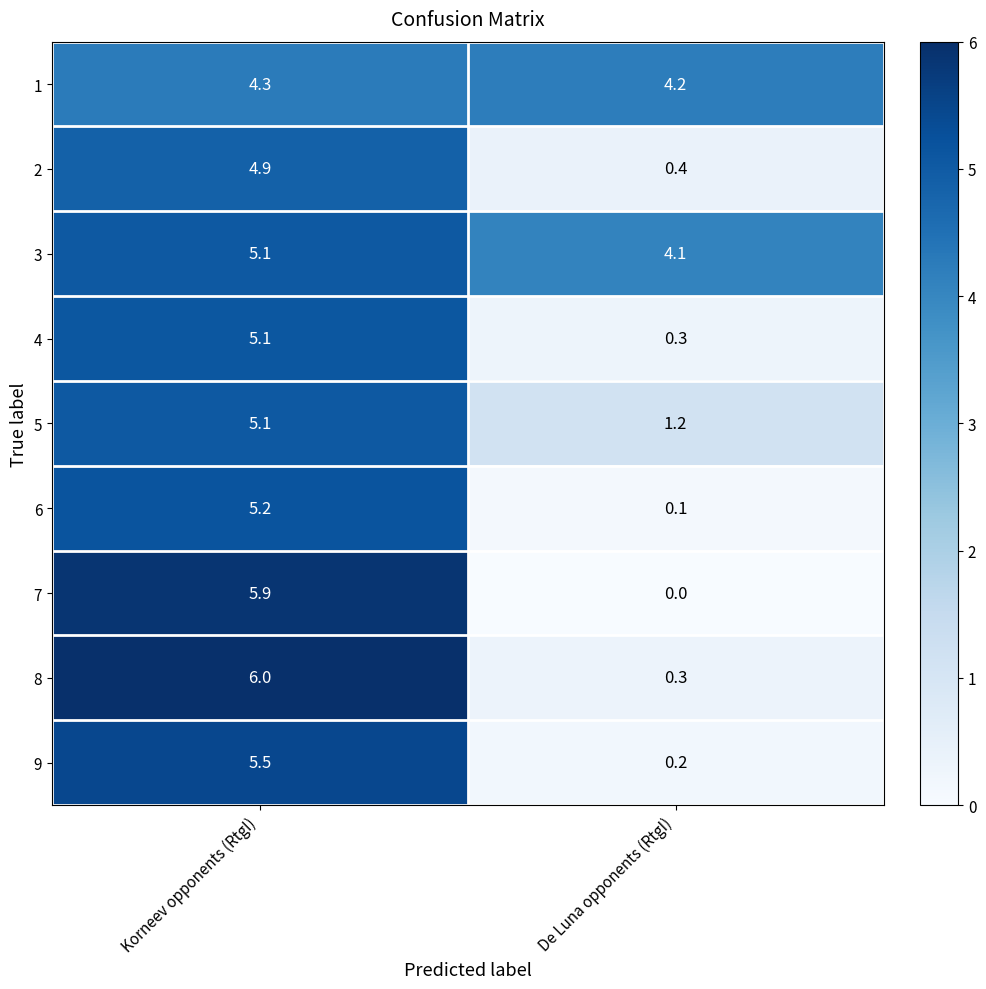

What is the minimum value for 5?

1.2